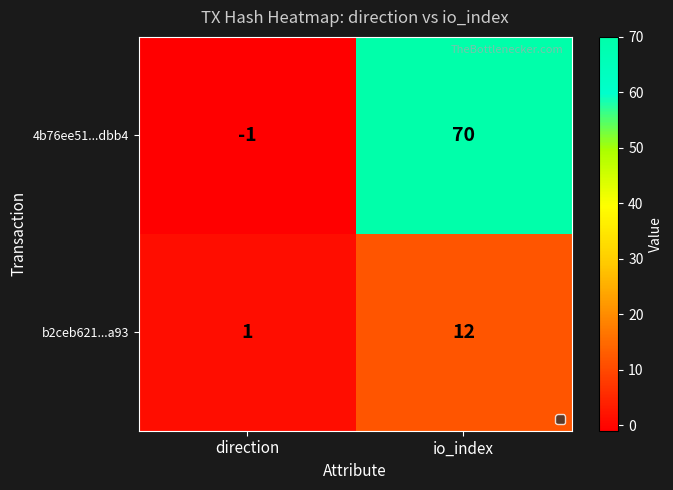

Rank the series by their average value, from highest to lowest.

4b76ee51...dbb4, b2ceb621...a93